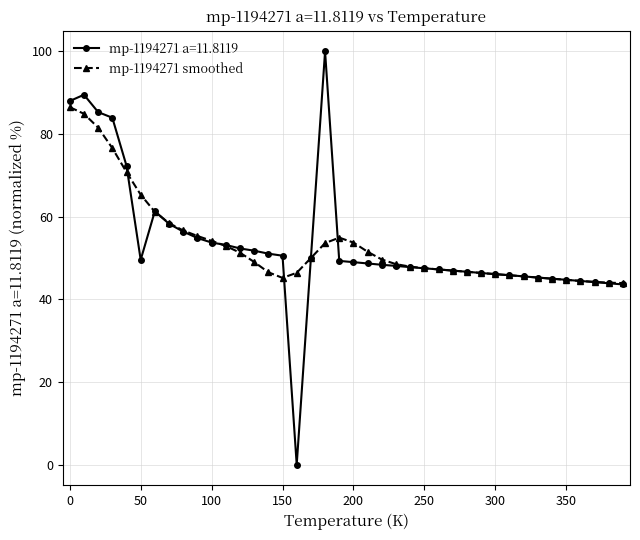

What is the maximum value shown in the chart?

100.0